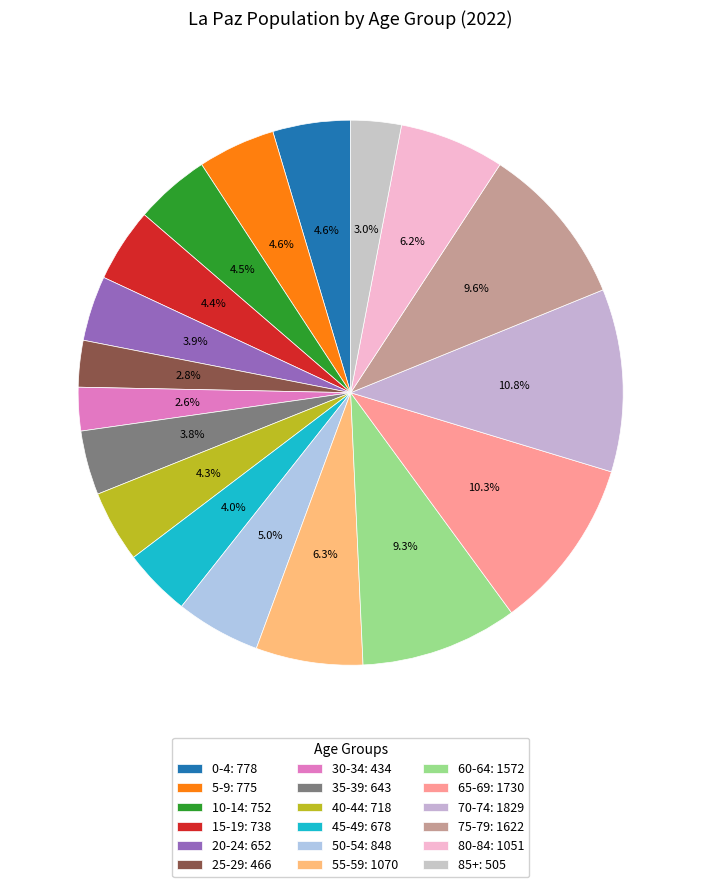

How many segments does this pie chart have?

18